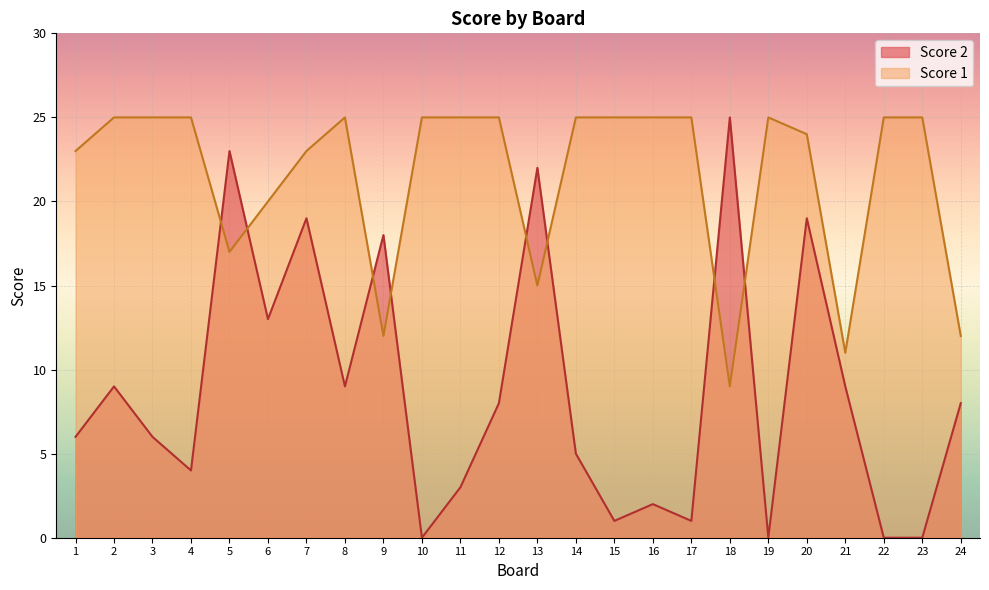

Count the number of categories in the chart.

24